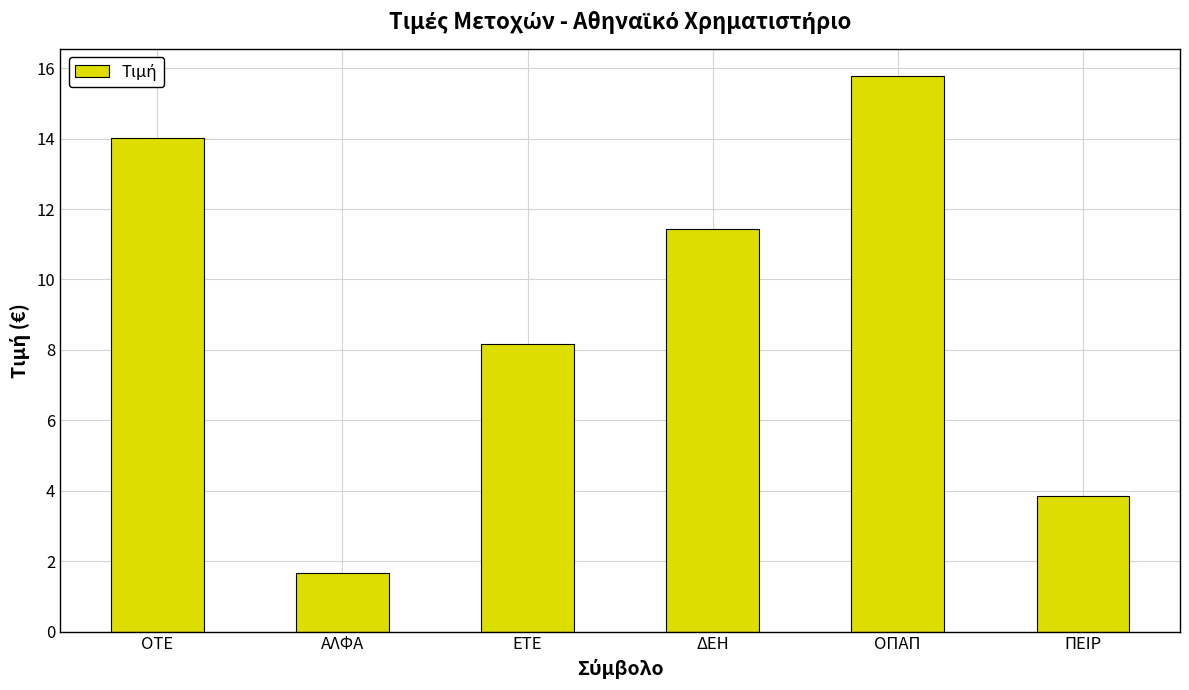

Reading left to right, what are all the values shown in this chart?

ΟΤΕ=14.0	ΑΛΦΑ=1.7	ΕΤΕ=8.2	ΔΕΗ=11.4	ΟΠΑΠ=15.8	ΠΕΙΡ=3.9